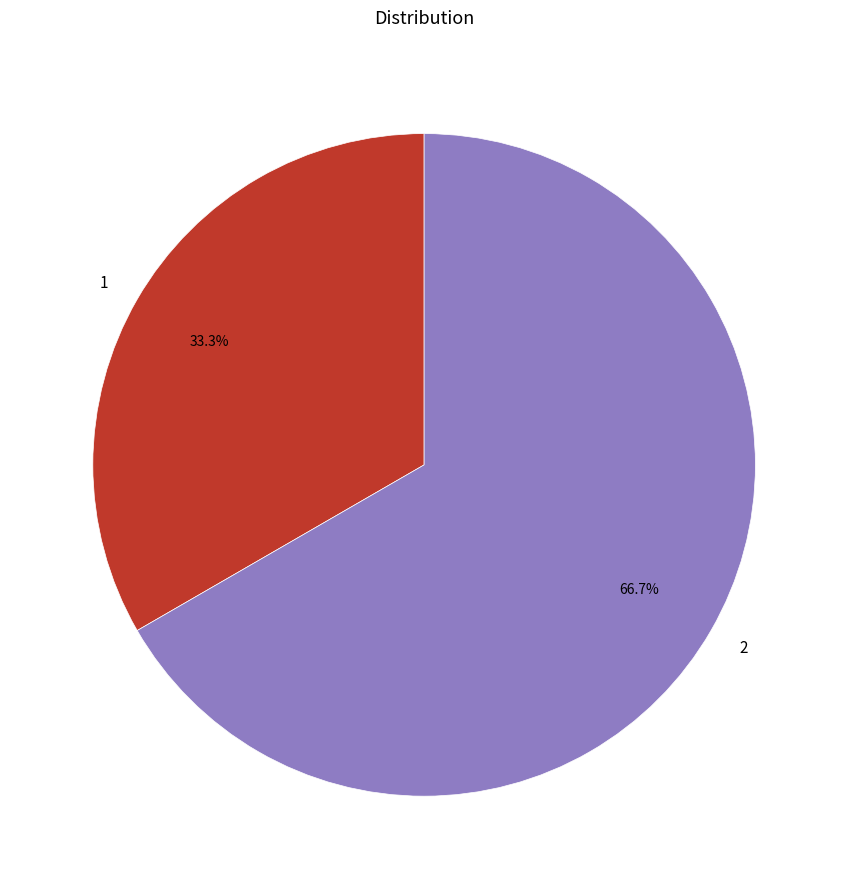

Rank the categories by value from highest to lowest.

2, 1